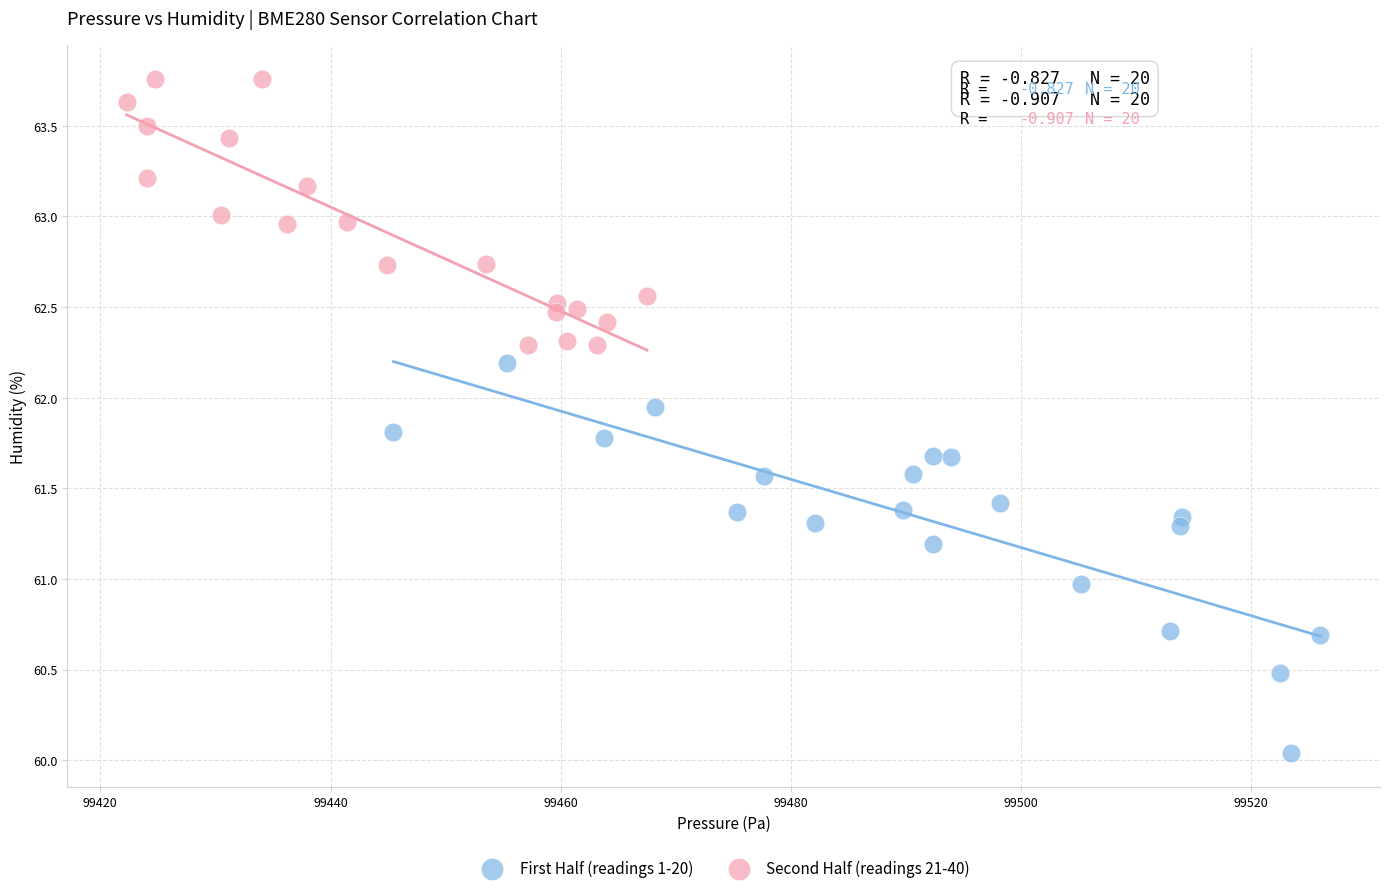

Which series has the widest spread of Y values?

First Half (readings 1-20)